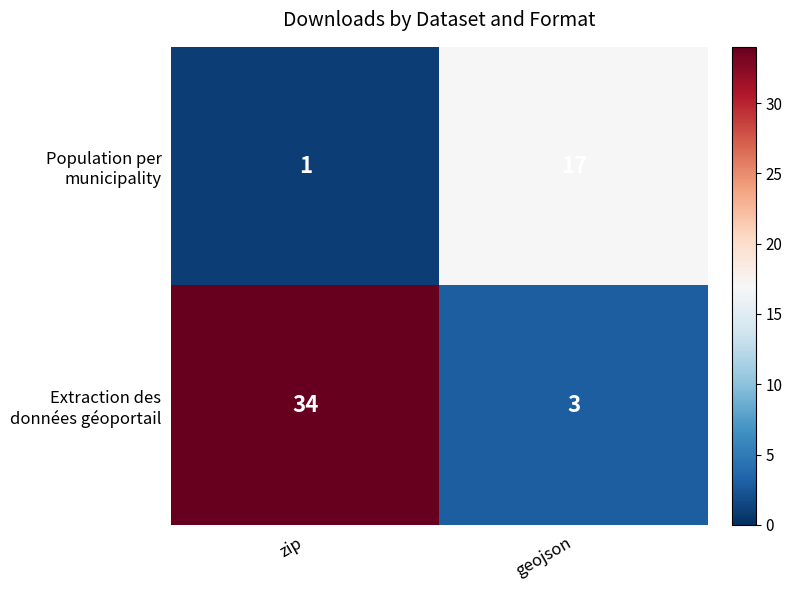

At which category does the chart reach its minimum across all series?

zip